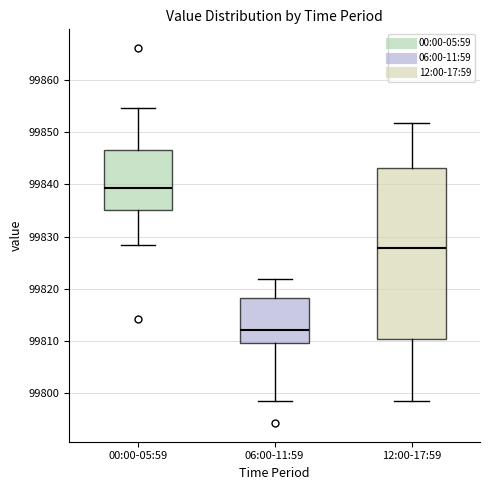

Where does the lower whisker of the box for 12:00-17:59 end on the y-axis? The values are not printed on the chart, so give them approximately, as read against the axis.

99799